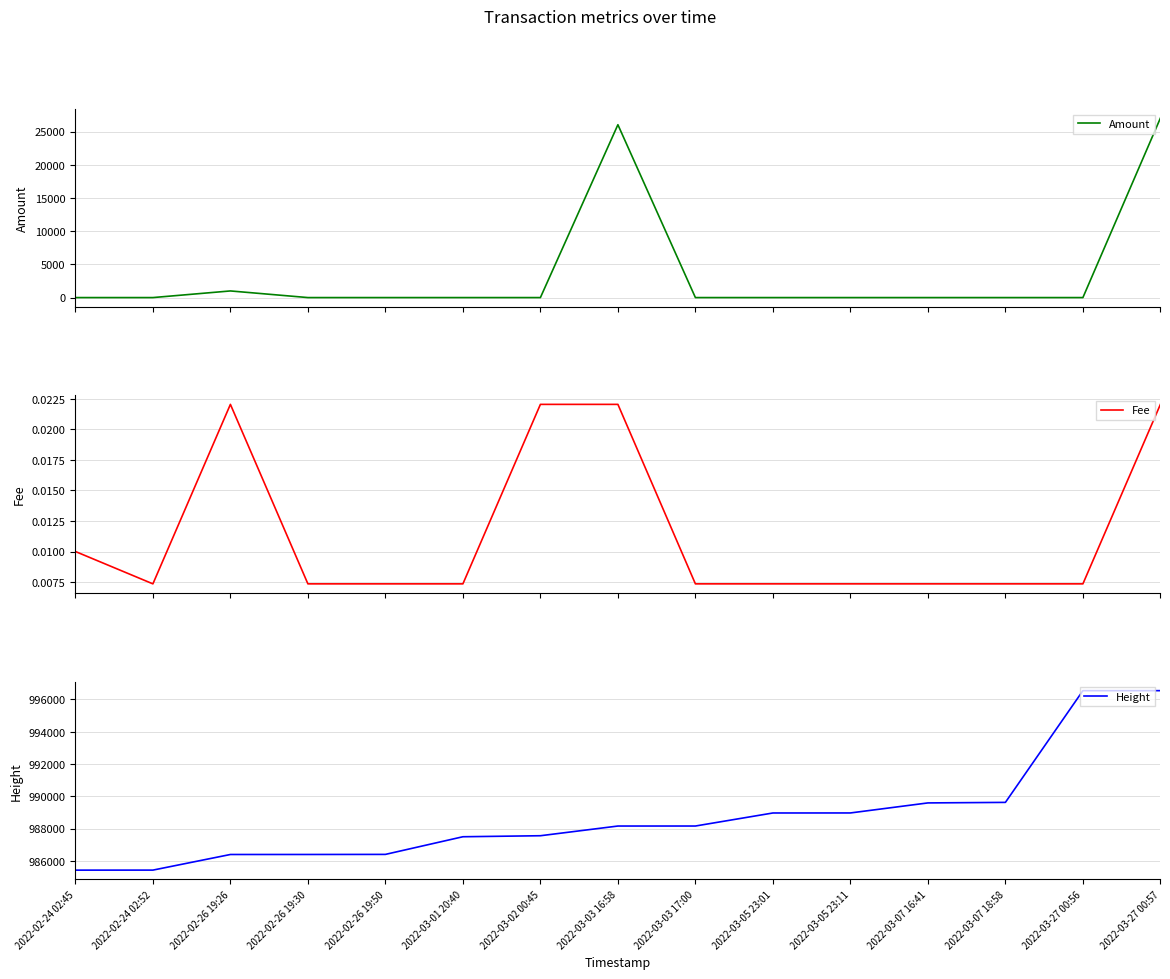

What are all the series names shown in the legend?

Amount, Fee, Height